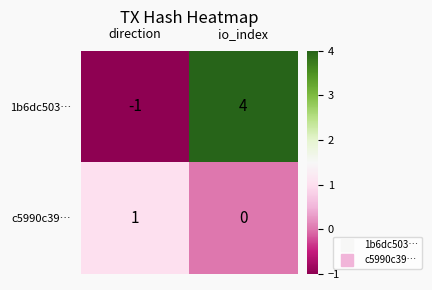

At which category is the sum across all series the highest?

io_index